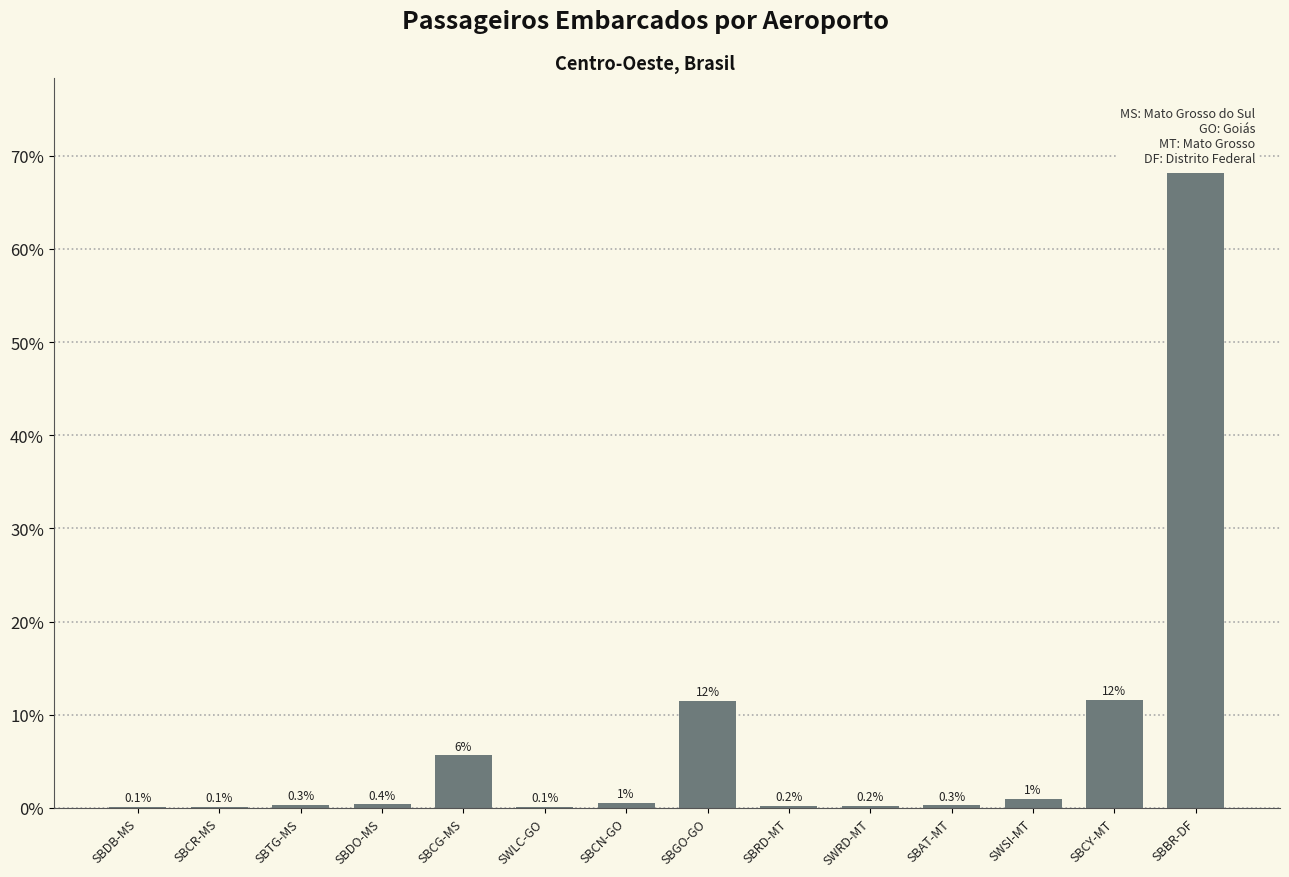

Which label corresponds to the largest value in the chart?

SBBR-DF